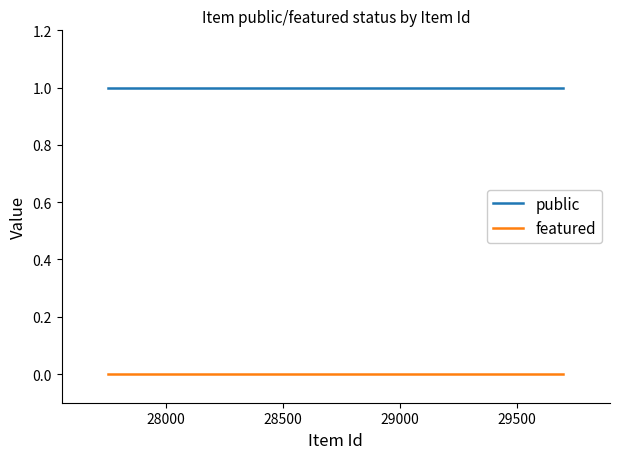

Does the chart display data point markers on the line(s)?

No